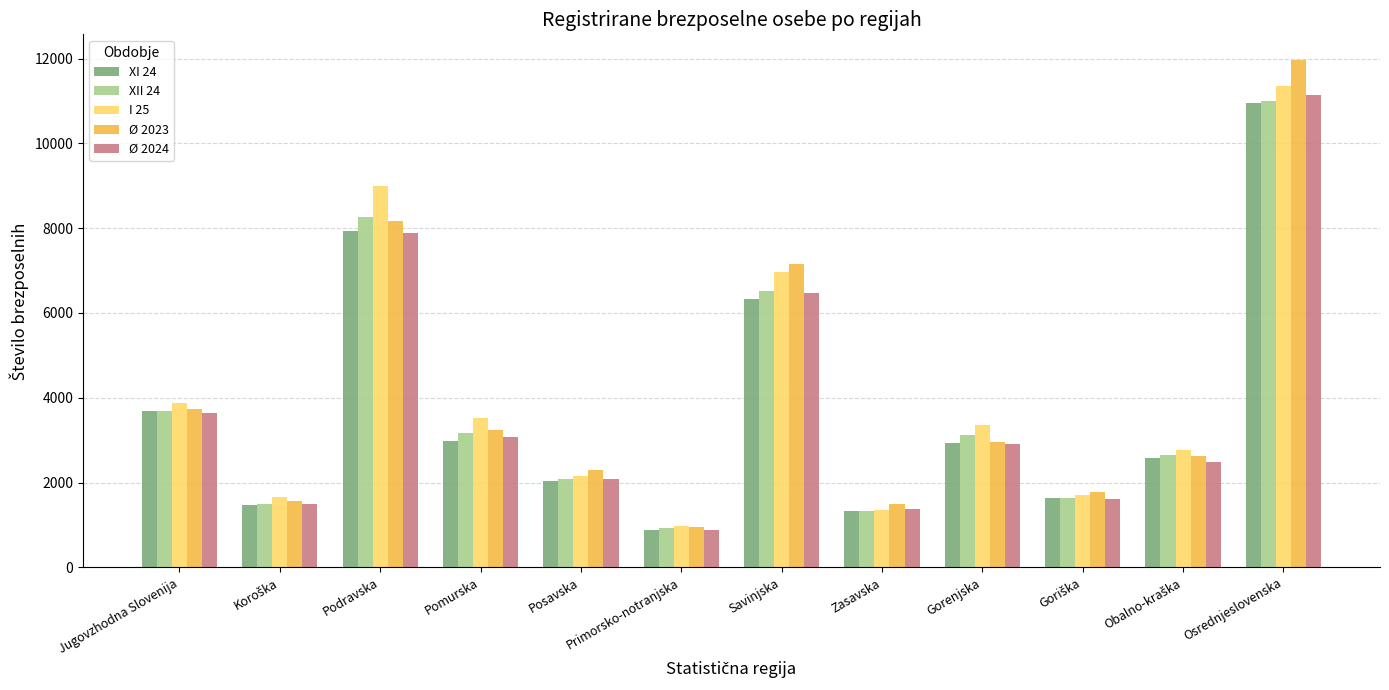

What is the sum of the Ø 2024 values at Podravska and Pomurska?

10967